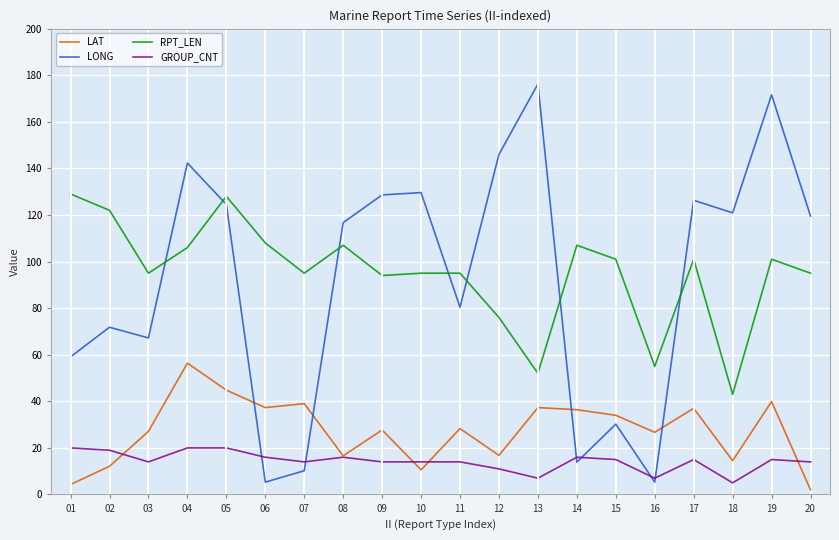

At which label does LONG reach its peak?

13